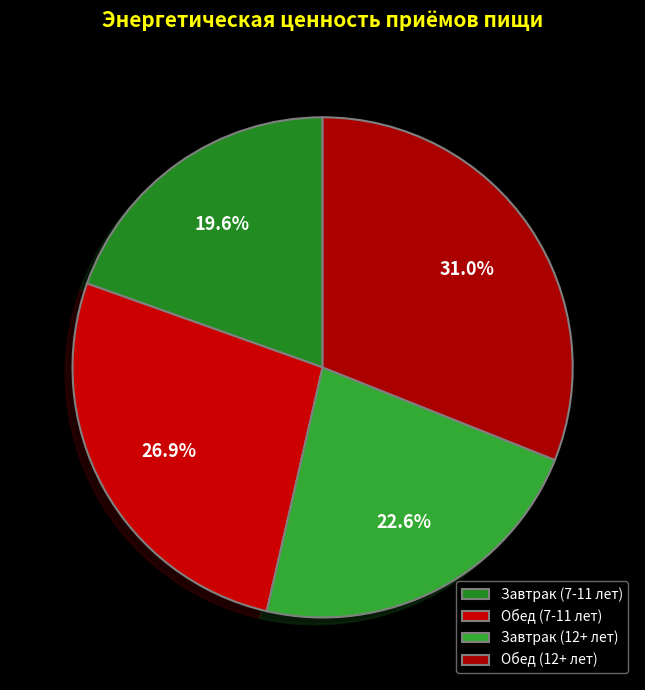

Count the number of slices in the pie.

4